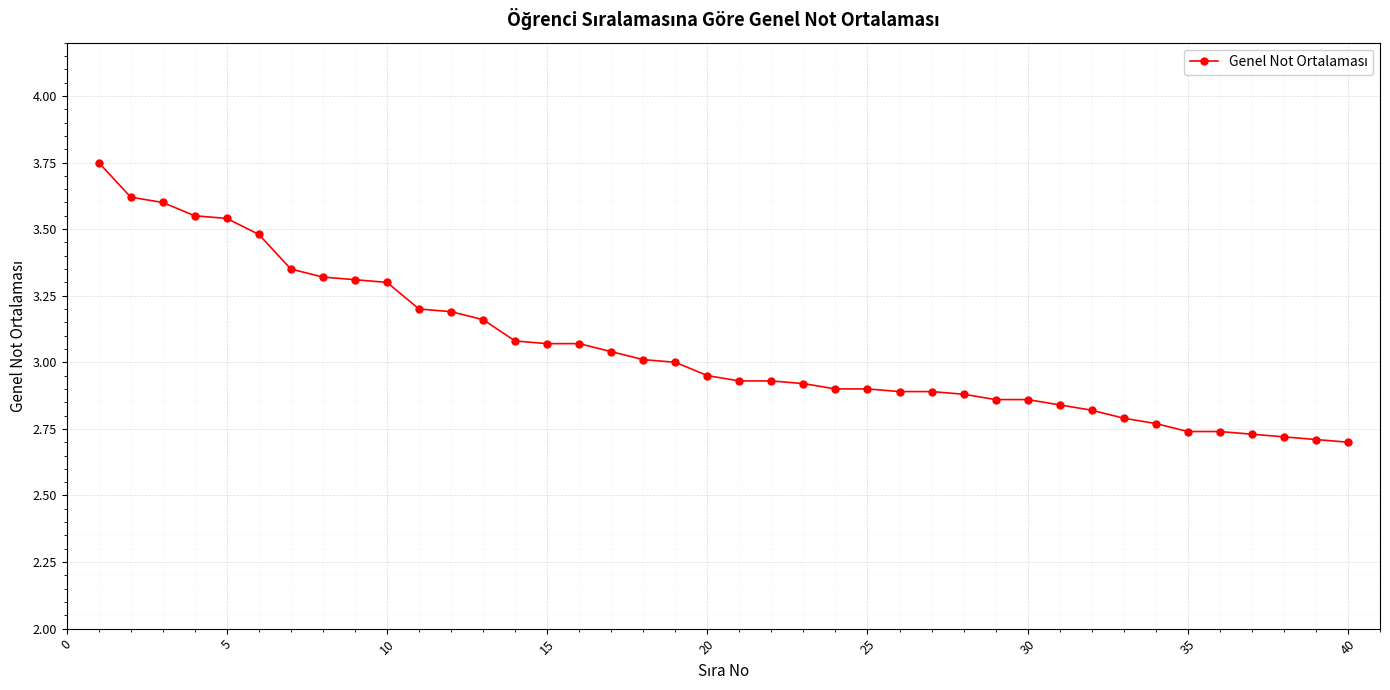

What is the sum of all values?

122.1